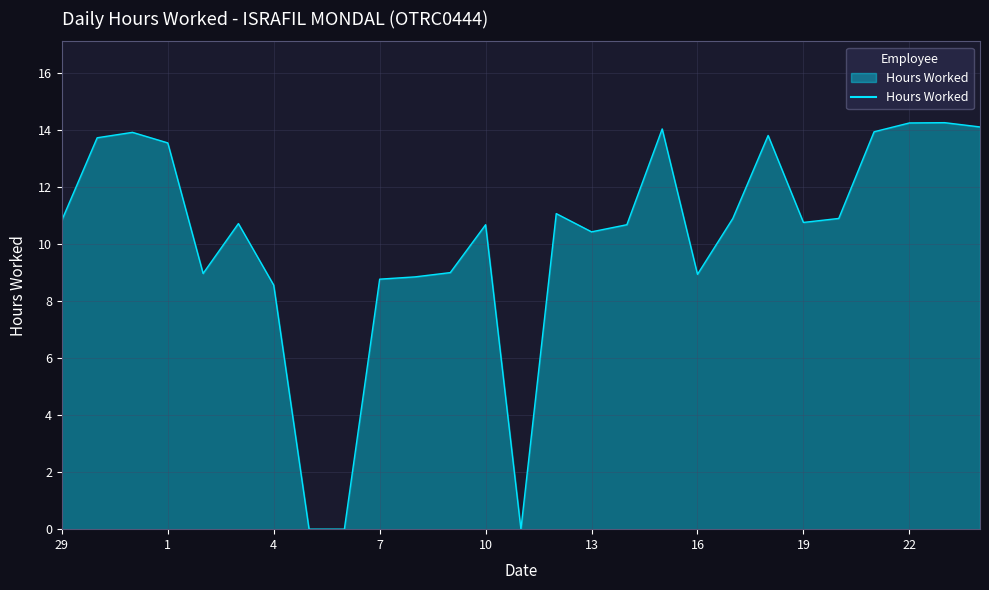

What is the difference between the maximum and minimum values?

14.3